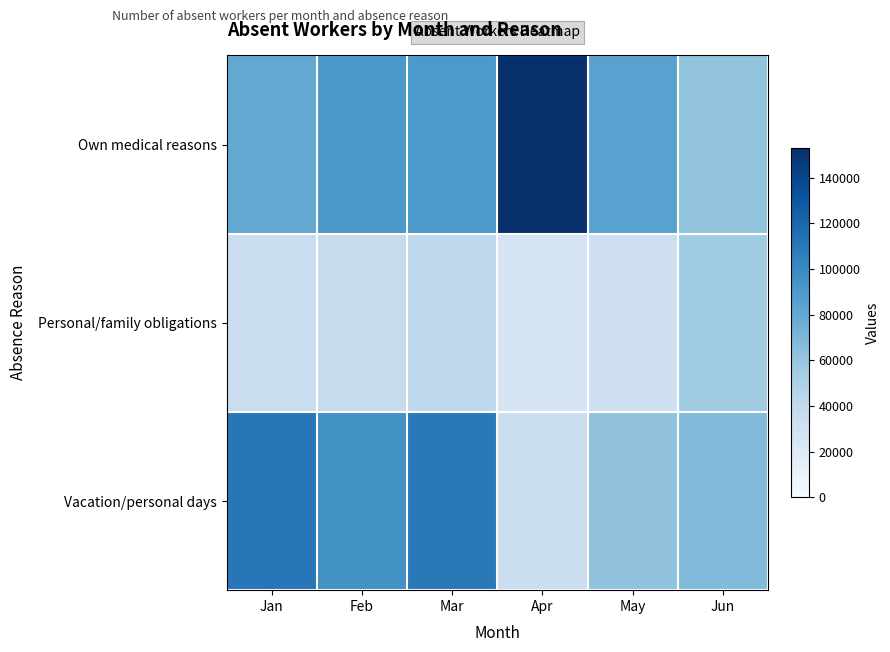

At how many categories does at least one series exceed 76253?

5